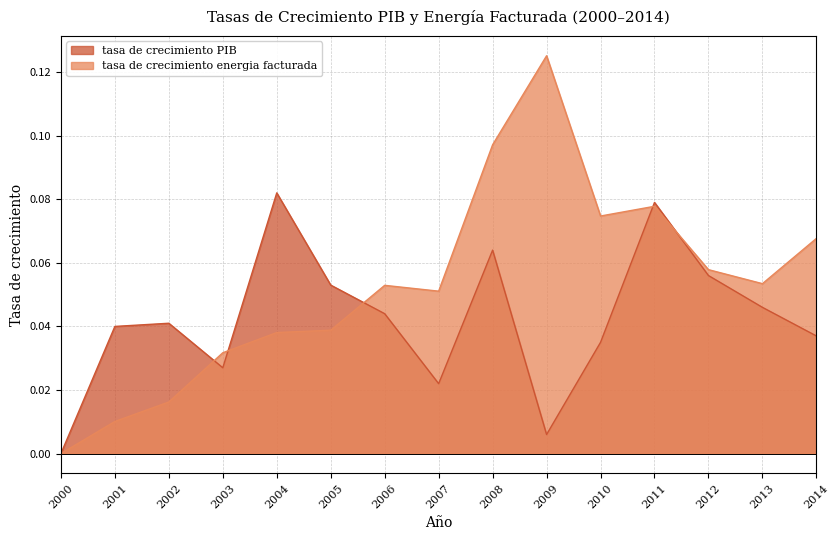

At which category is the sum across all series the highest?

2008